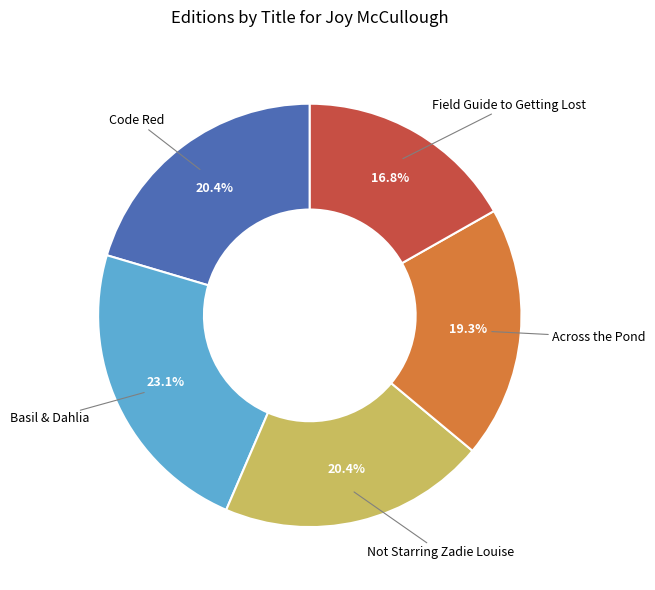

Is there any slice that represents more than half of the pie?

No